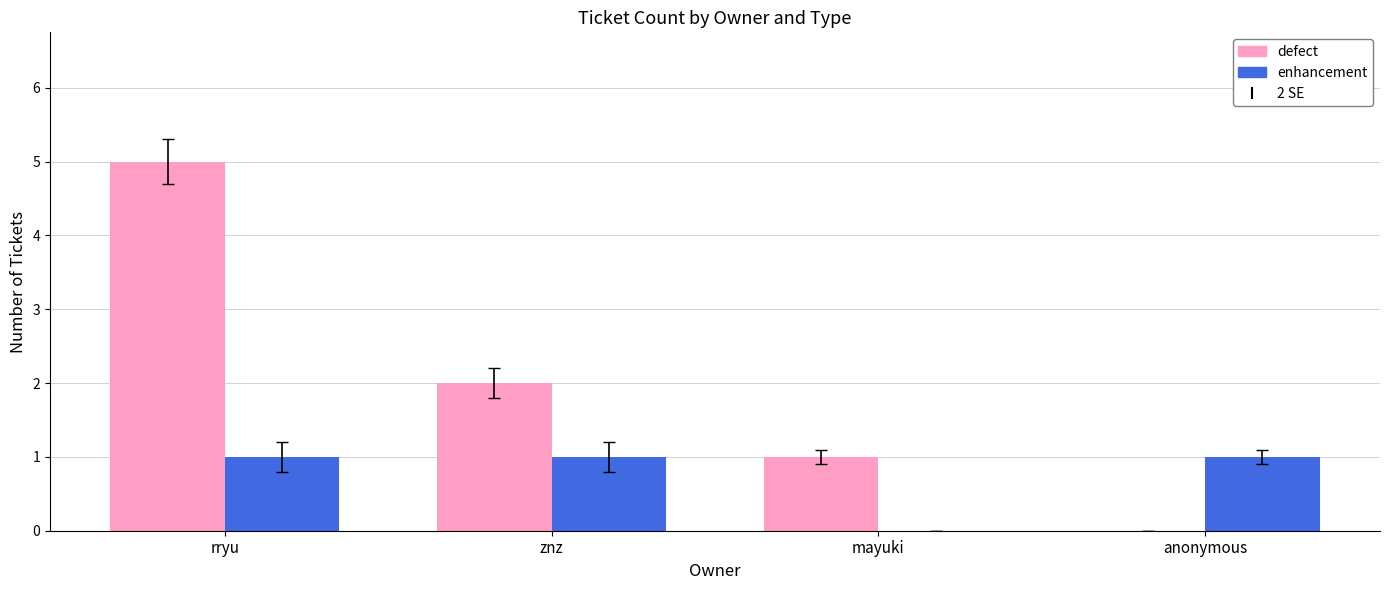

What is the sum of all defect values?

8